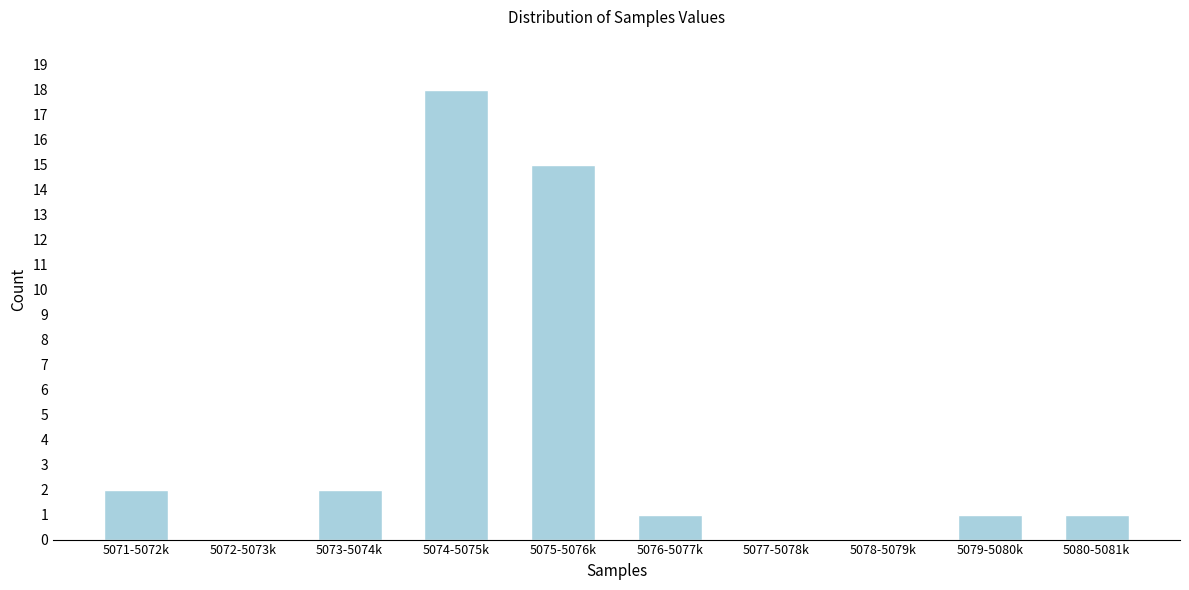

Reading right to left, extract all data points from this chart.

5080-5081k=1	5079-5080k=1	5078-5079k=0	5077-5078k=0	5076-5077k=1	5075-5076k=15	5074-5075k=18	5073-5074k=2	5072-5073k=0	5071-5072k=2